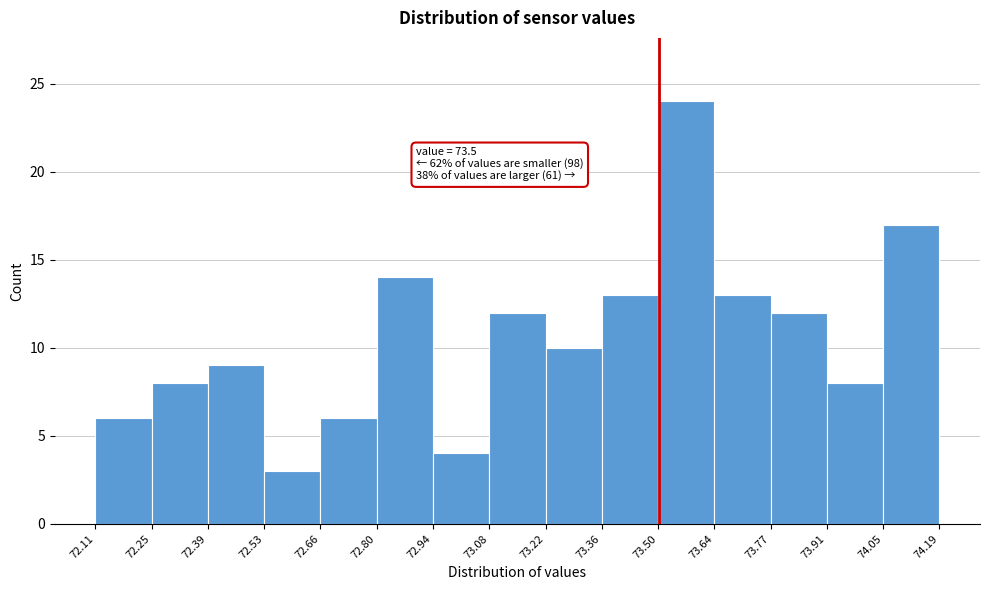

Which range on the x-axis has the tallest bar?

73.50 to 73.64